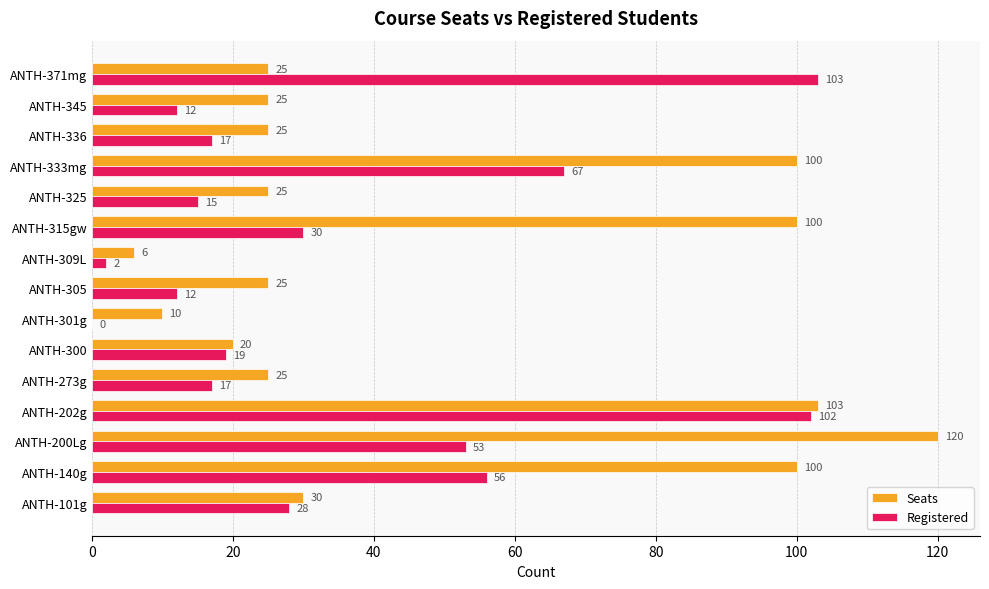

Between ANTH-325 and ANTH-345, which series saw the biggest shift?

Registered